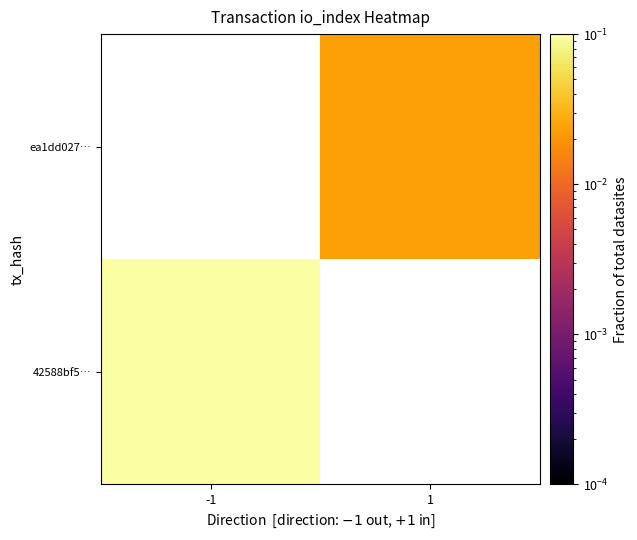

True or false: 42588bf5… has a value of 1.3 at -1.

False